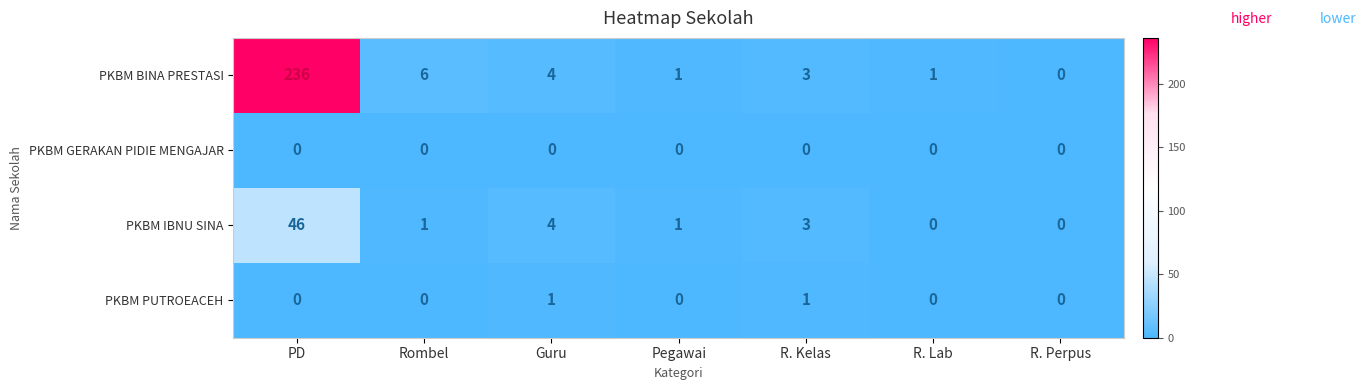

What is the difference between the maximum and minimum values in the PKBM IBNU SINA series?

46